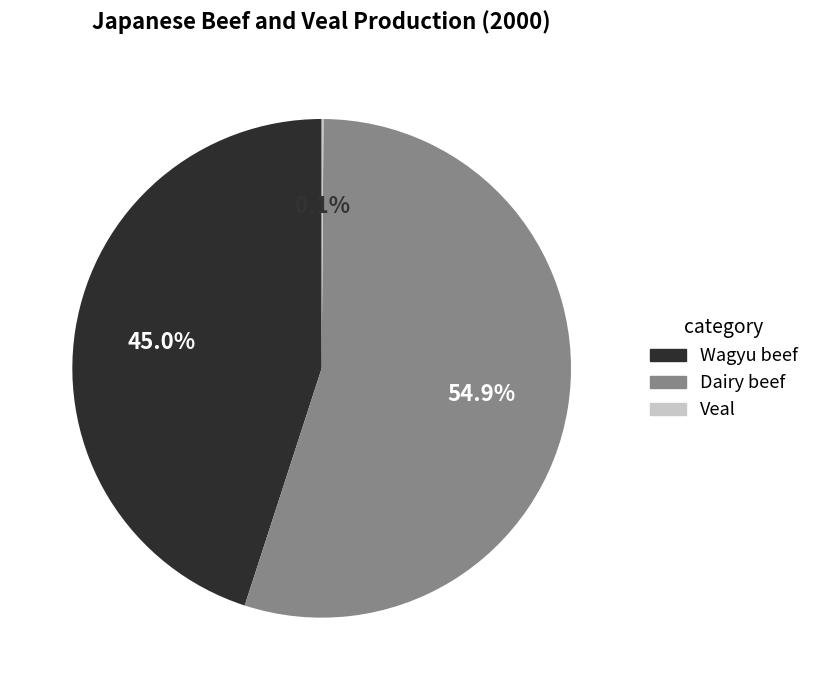

What is the largest slice in the pie chart?

Dairy beef